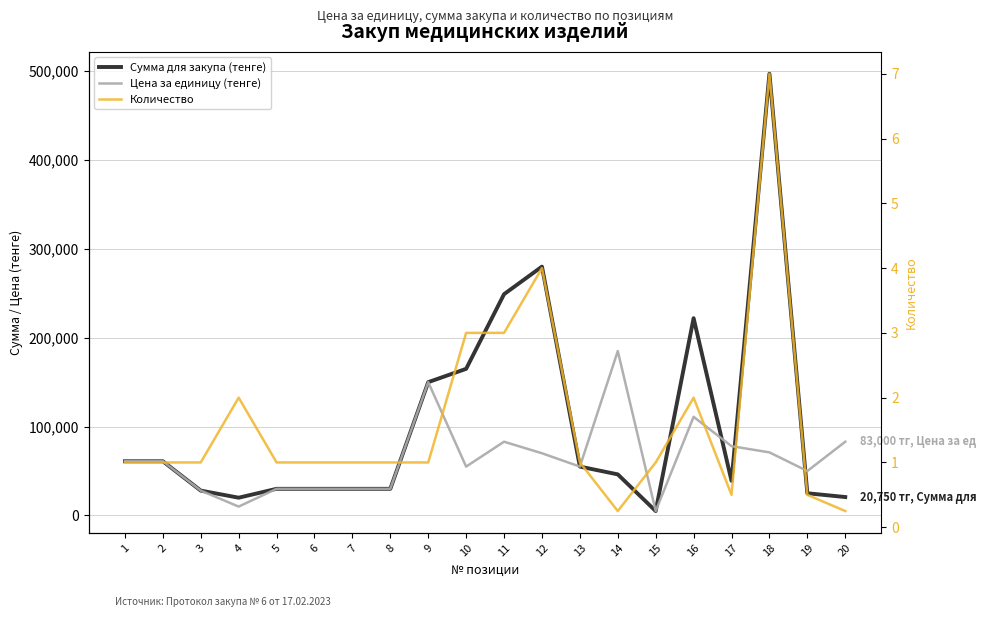

What is the total value across all series at 14?

231250.2